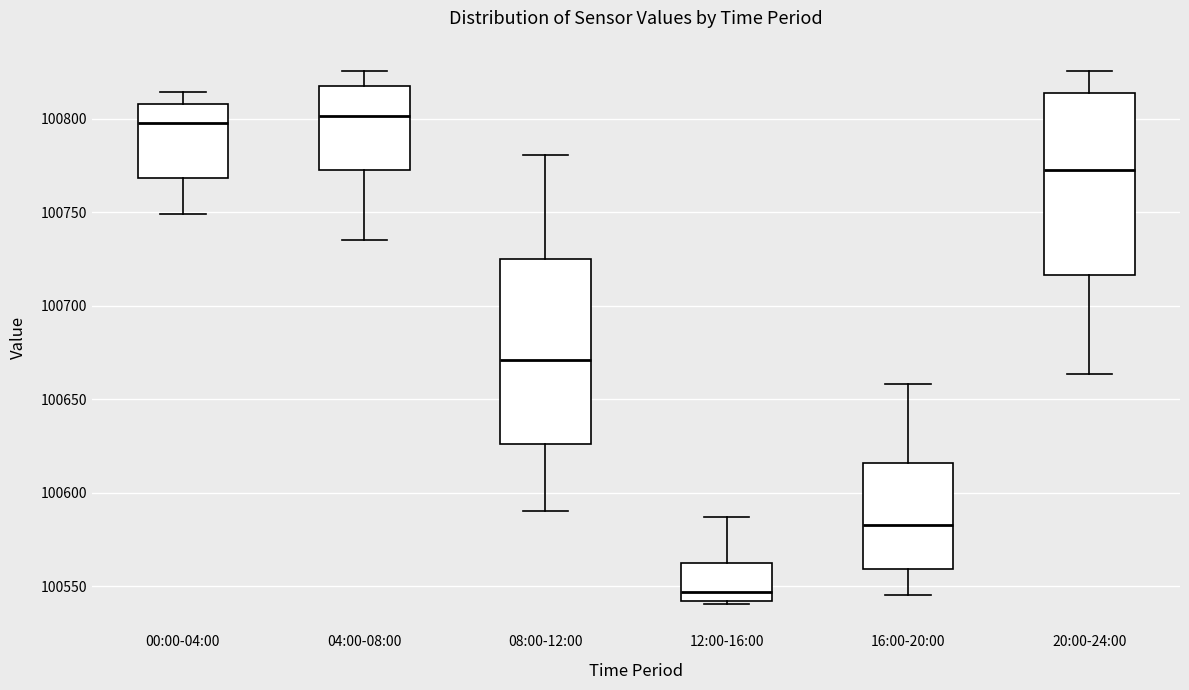

Reading left to right, transcribe this box plot: for each box, give where its median line is, the range the box spans, and where its two whiskers end, as read against the y-axis. The values are not printed on the chart, so give them approximately, as read against the axis.

00:00-04:00: median 100800, box 100770 to 100810, whiskers 100750 to 100815
04:00-08:00: median 100800, box 100775 to 100820, whiskers 100735 to 100825
08:00-12:00: median 100670, box 100625 to 100725, whiskers 100590 to 100780
12:00-16:00: median 100545, box 100540 to 100560, whiskers 100540 to 100585
16:00-20:00: median 100585, box 100560 to 100615, whiskers 100545 to 100660
20:00-24:00: median 100775, box 100715 to 100815, whiskers 100665 to 100825